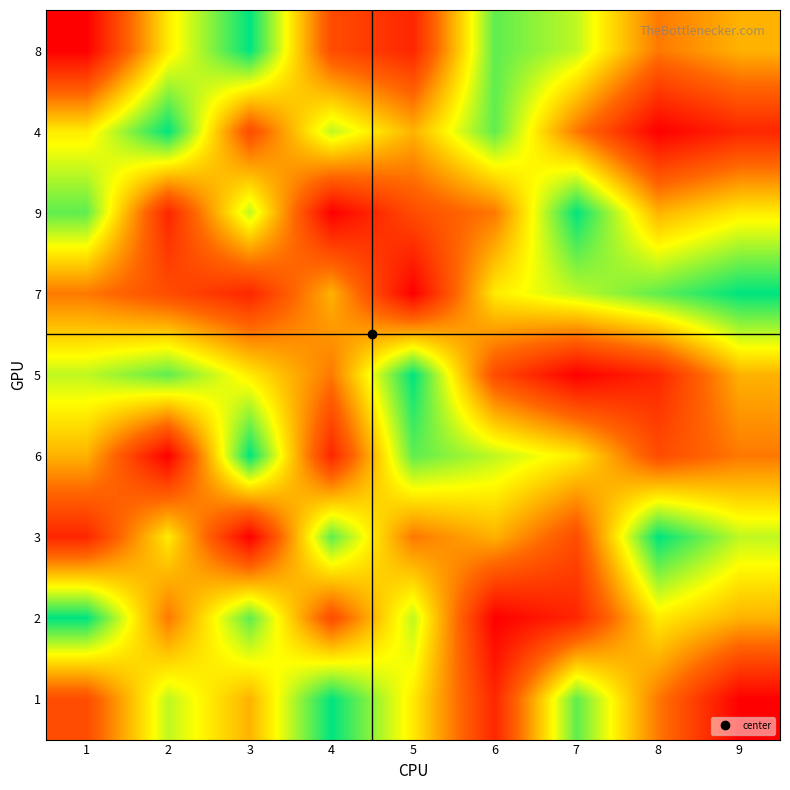

Reading left to right, what are all the values shown in this chart?

8: 1=1	2=6	3=9	4=3	5=2	6=8	7=7	8=4	9=5
4: 1=6	2=9	3=3	4=7	5=5	6=8	7=4	8=1	9=2
9: 1=8	2=2	3=7	4=1	5=3	6=4	7=9	8=5	9=6
7: 1=4	2=3	3=2	4=5	5=1	6=6	7=7	8=8	9=9
5: 1=7	2=8	3=6	4=4	5=9	6=3	7=1	8=2	9=5
6: 1=5	2=1	3=9	4=2	5=8	6=7	7=6	8=3	9=4
3: 1=2	2=6	3=1	4=8	5=4	6=5	7=3	8=9	9=7
2: 1=9	2=4	3=8	4=3	5=7	6=1	7=2	8=6	9=5
1: 1=3	2=7	3=5	4=9	5=6	6=2	7=8	8=4	9=1